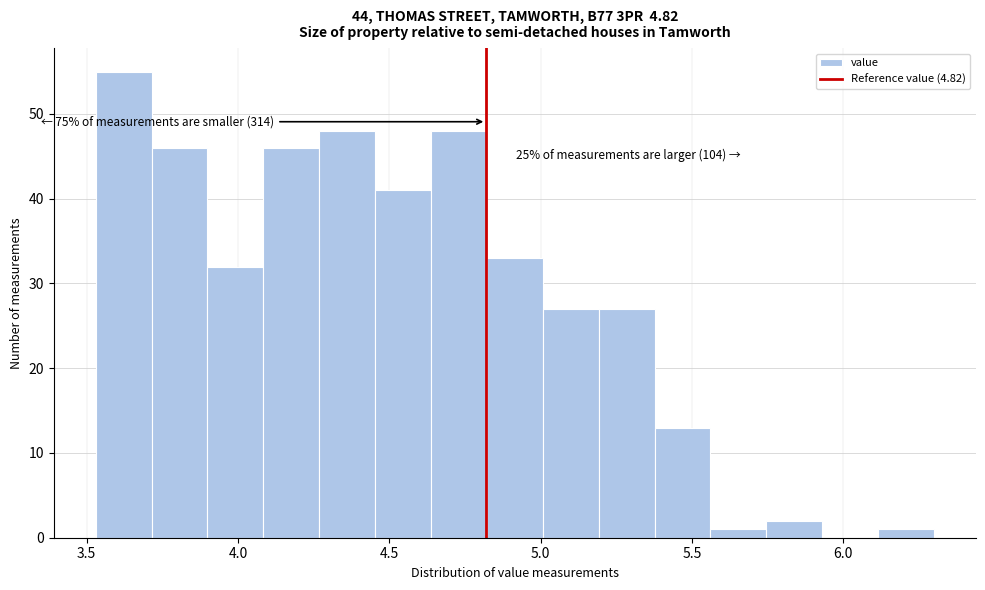

Read against the x-axis, roughly where is the centre of the tallest bar?

3.60